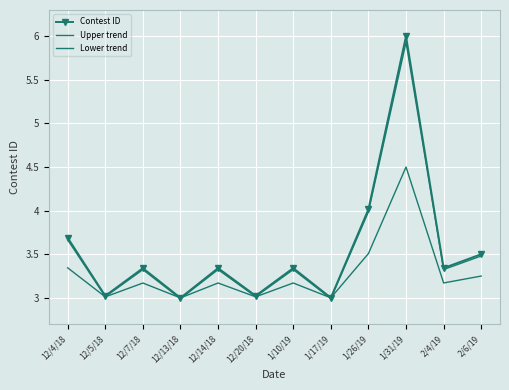

In Lower trend, how many points are lower than both neighbors (excluding endpoints)?

5